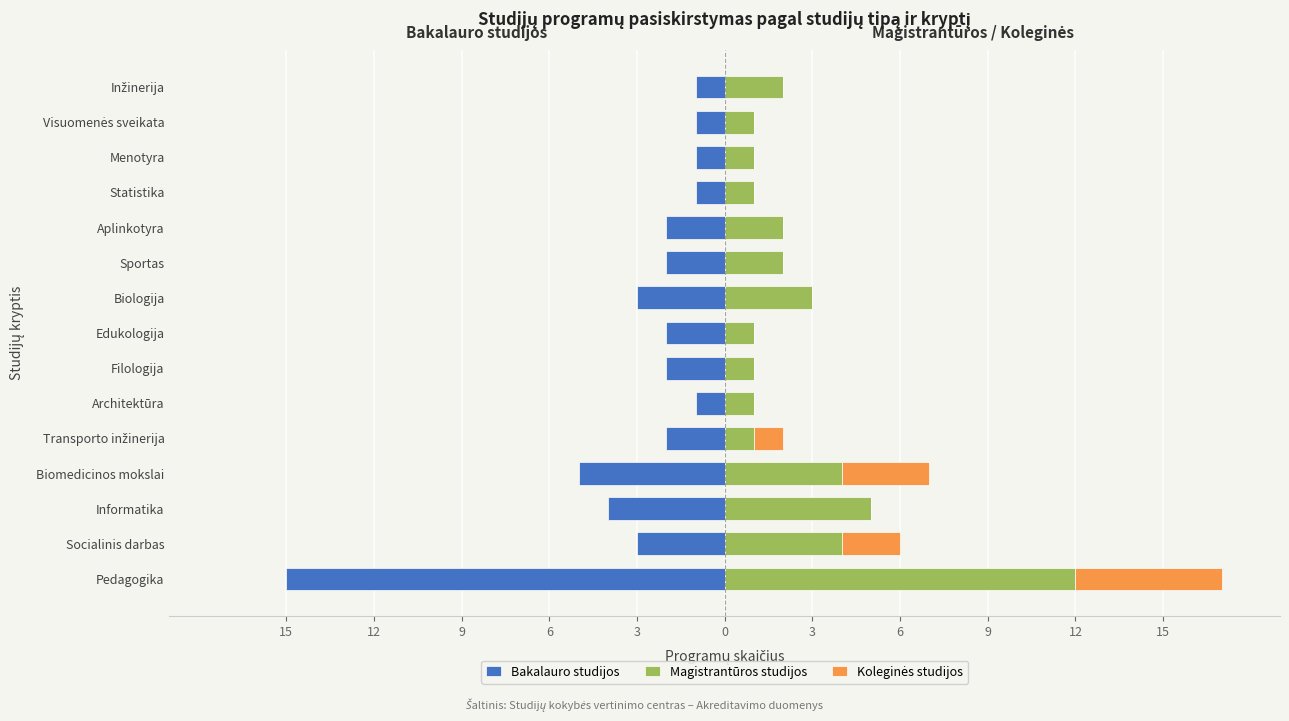

Reading left to right, list all the values displayed in this chart.

Bakalauro studijos: -15	-3	-4	-5	-2	-1	-2	-2	-3	-2	-2	-1	-1	-1	-1
Magistrantūros studijos: 12	4	5	4	1	1	1	1	3	2	2	1	1	1	2
Koleginės studijos: 5	2	0	3	1	0	0	0	0	0	0	0	0	0	0